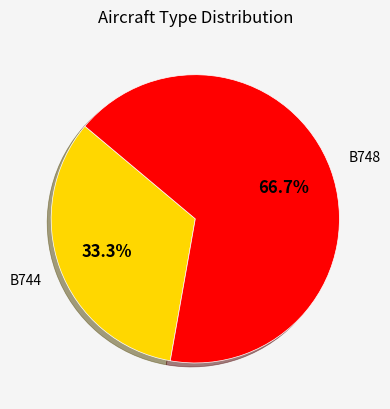

How much of the chart is everything except B744?

66.7%